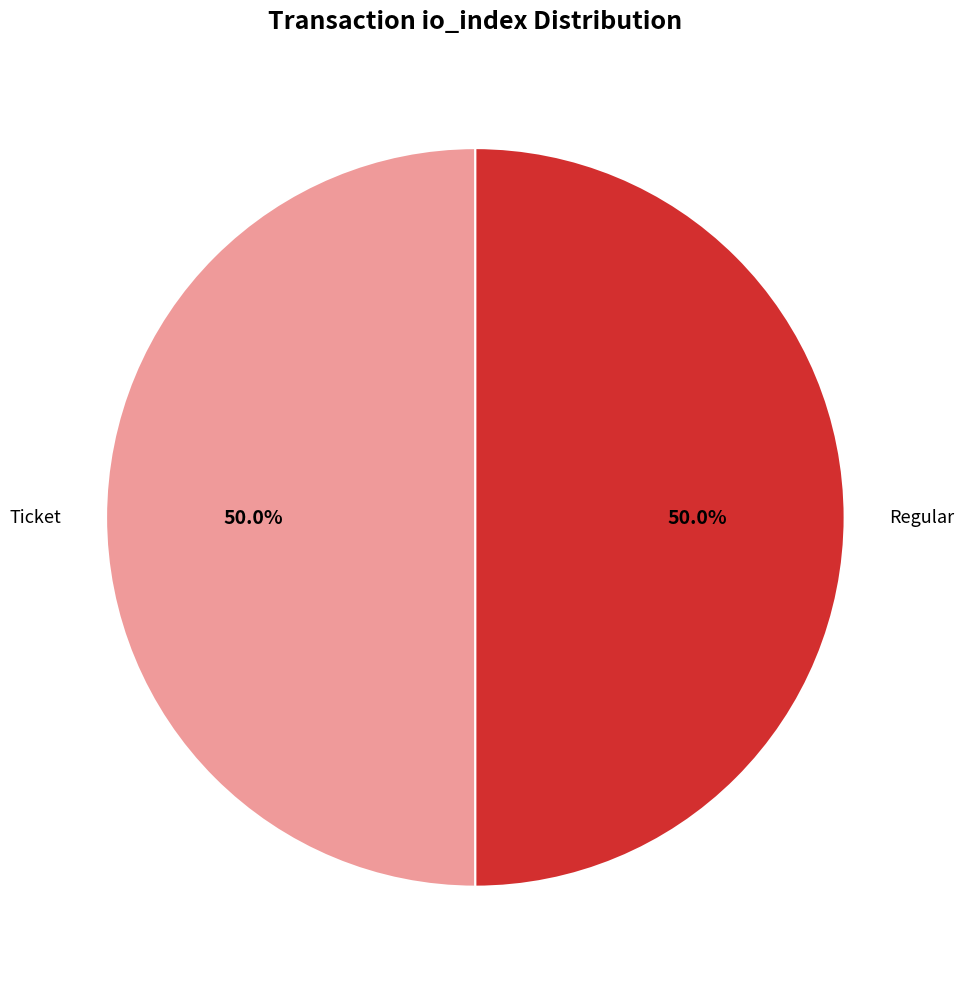

Combined, do Regular and Ticket account for over 50%?

Yes